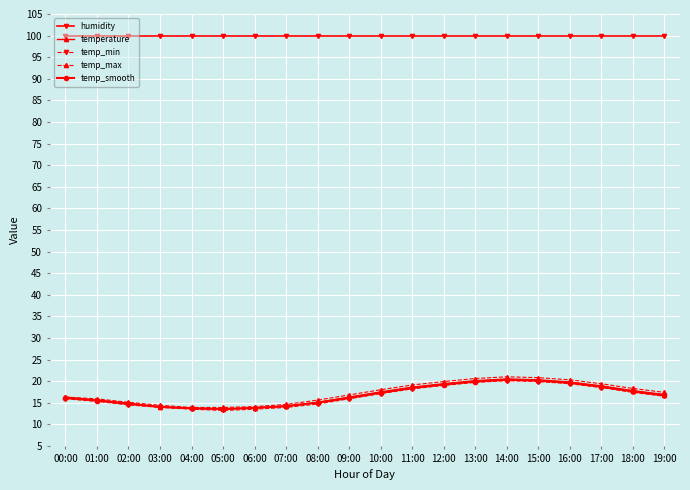

How many data points does each series have?

20